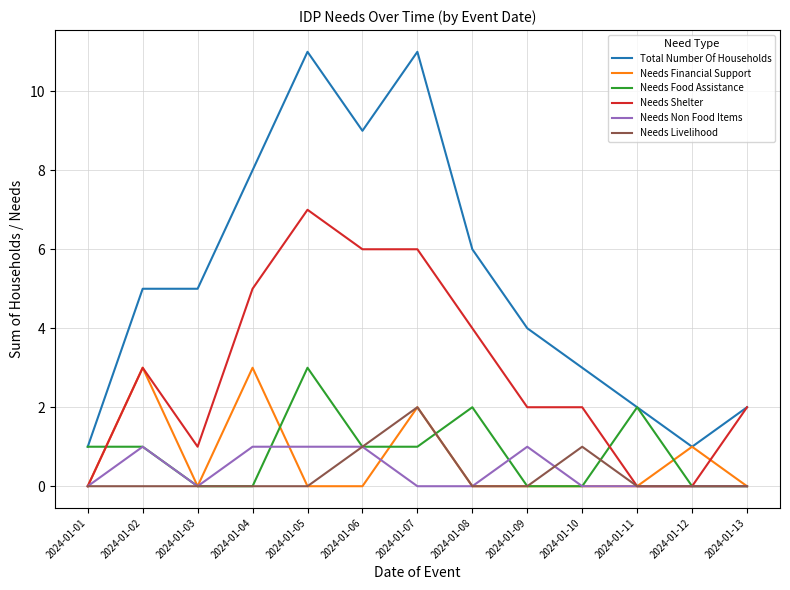

Does the chart display data point markers on the line(s)?

No